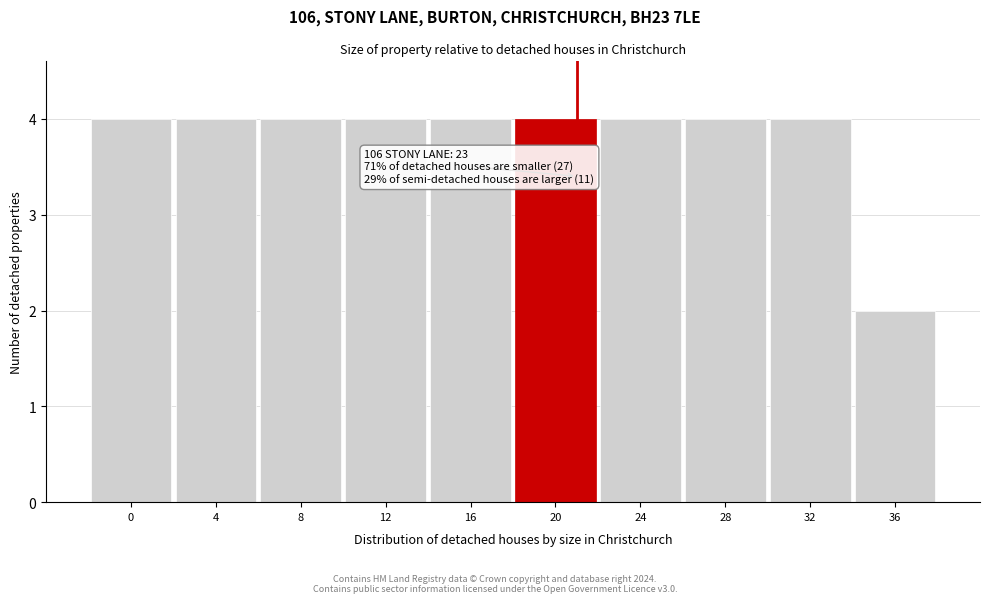

Reading right to left, list all the values displayed in this chart.

36=2	32=4	28=4	24=4	20=4	16=4	12=4	8=4	4=4	0=4